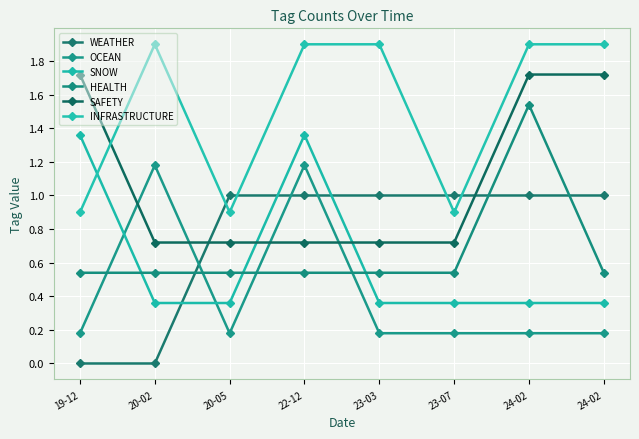

How many lines are shown in the chart?

6